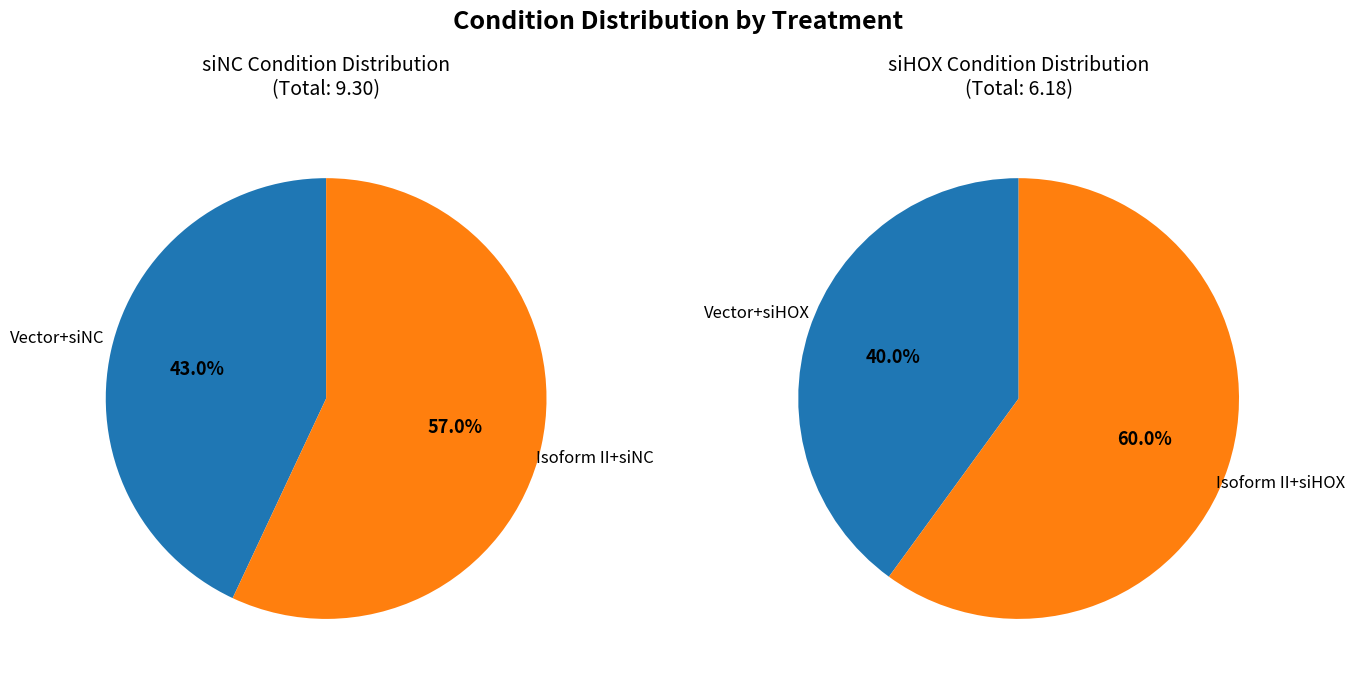

To the nearest percent, what is the difference between the 2 and 0 slice percentages?

2%